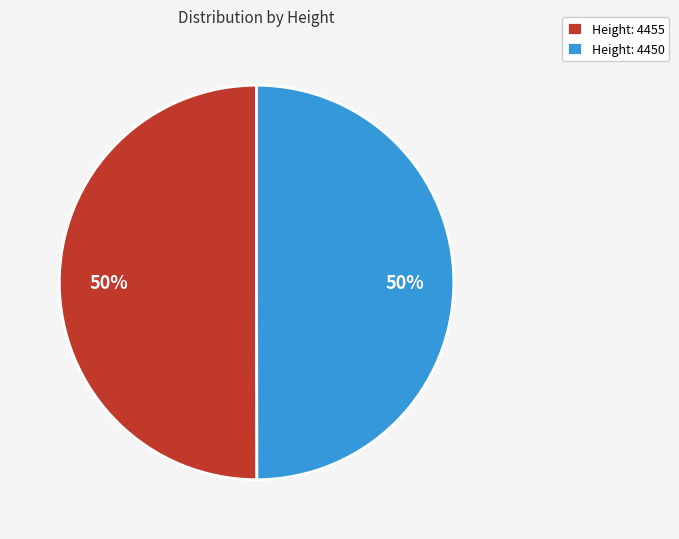

What is the ratio of the value at Height: 4450 to the value at Height: 4455?

1.0